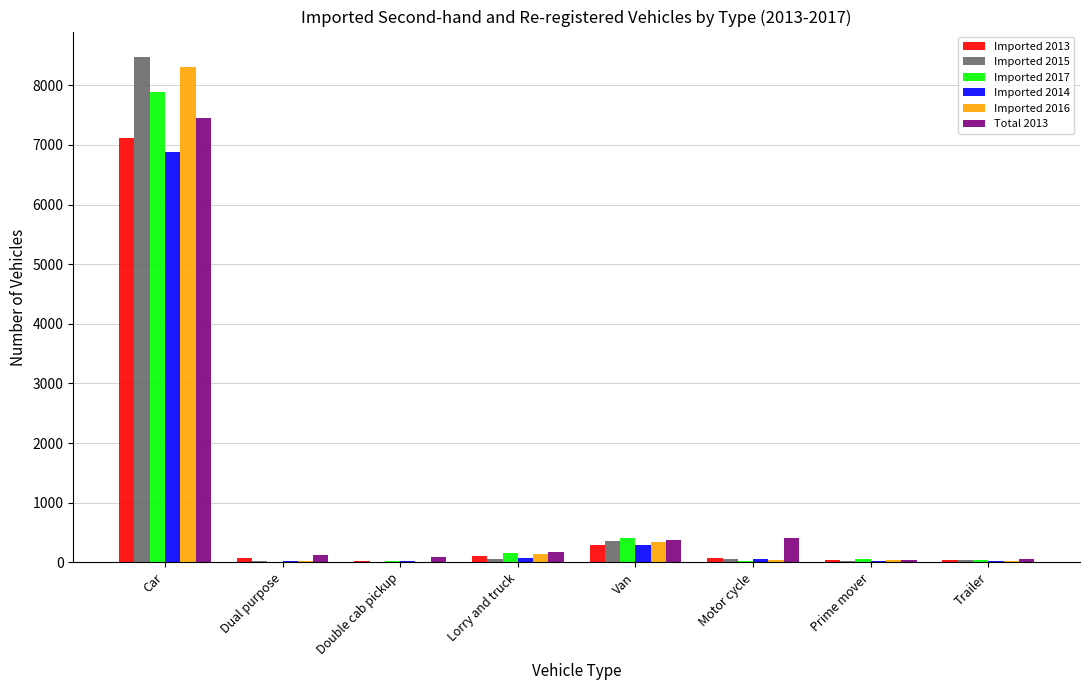

Is it true that Imported 2015 equals 8479 at Car?

True